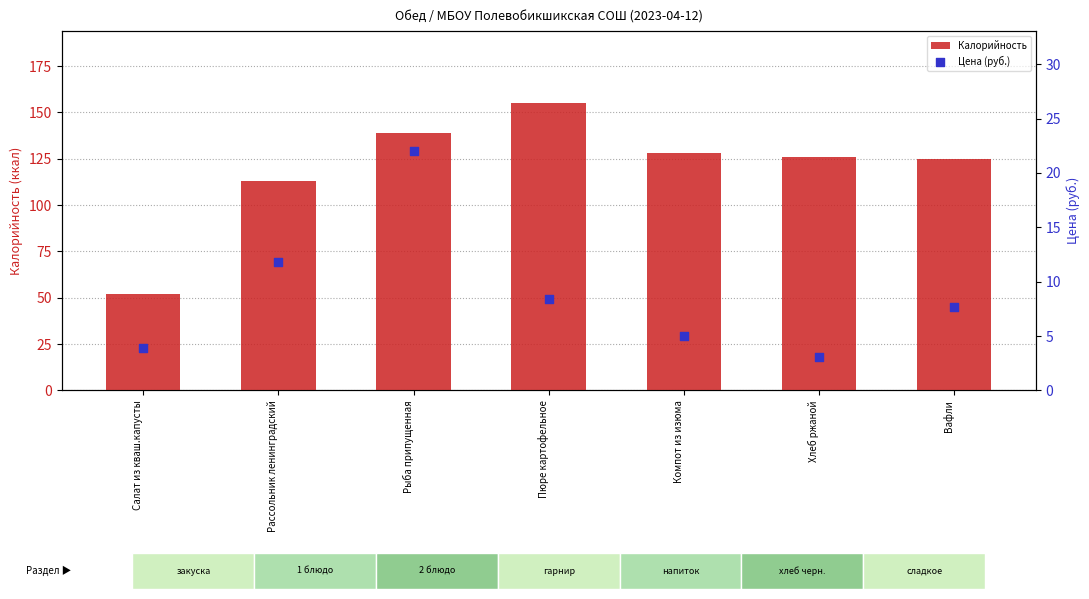

Is the value of Цена (руб.) at Салат из кваш.капусты greater than the value of Калорийность at Вафли?

No